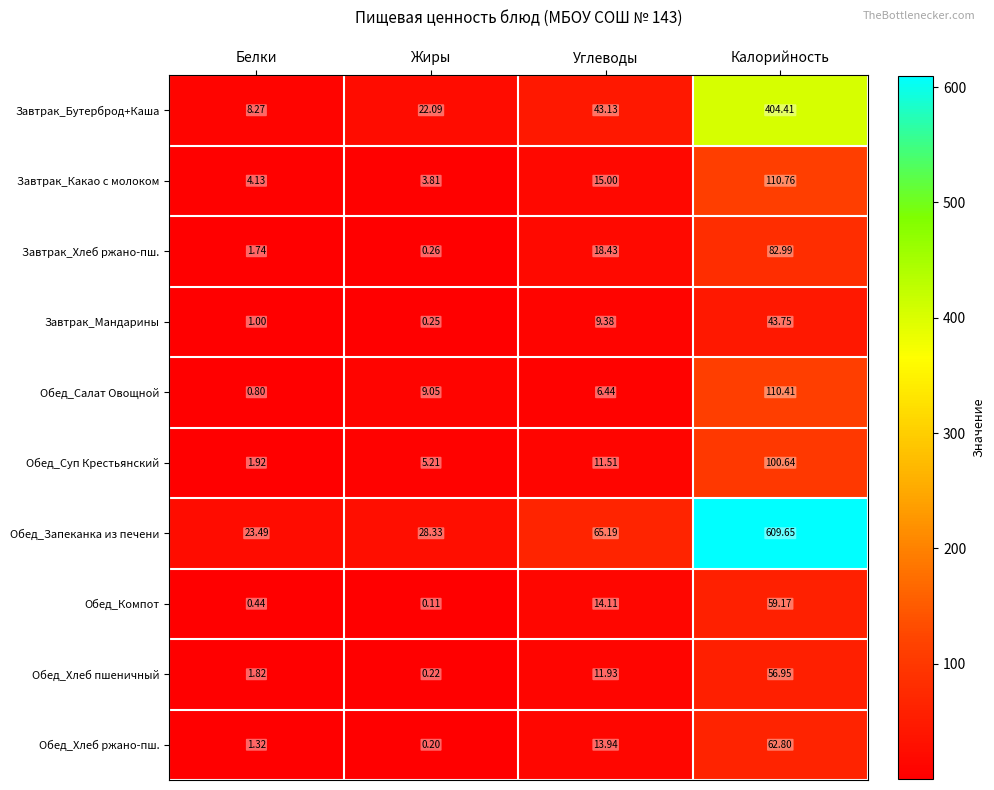

Which series has the largest total across all categories?

Обед_Запеканка из печени